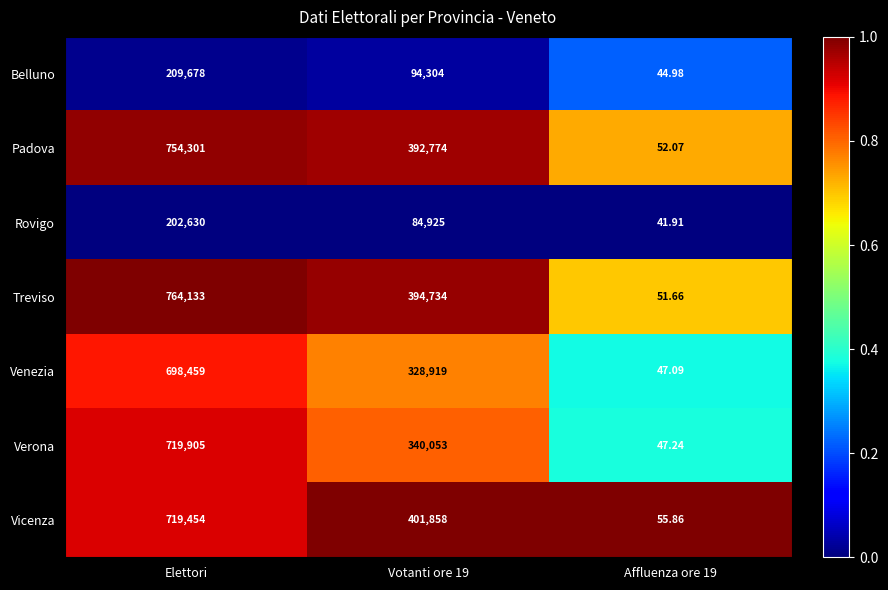

What is the total value across all series at Elettori?

4068560.0